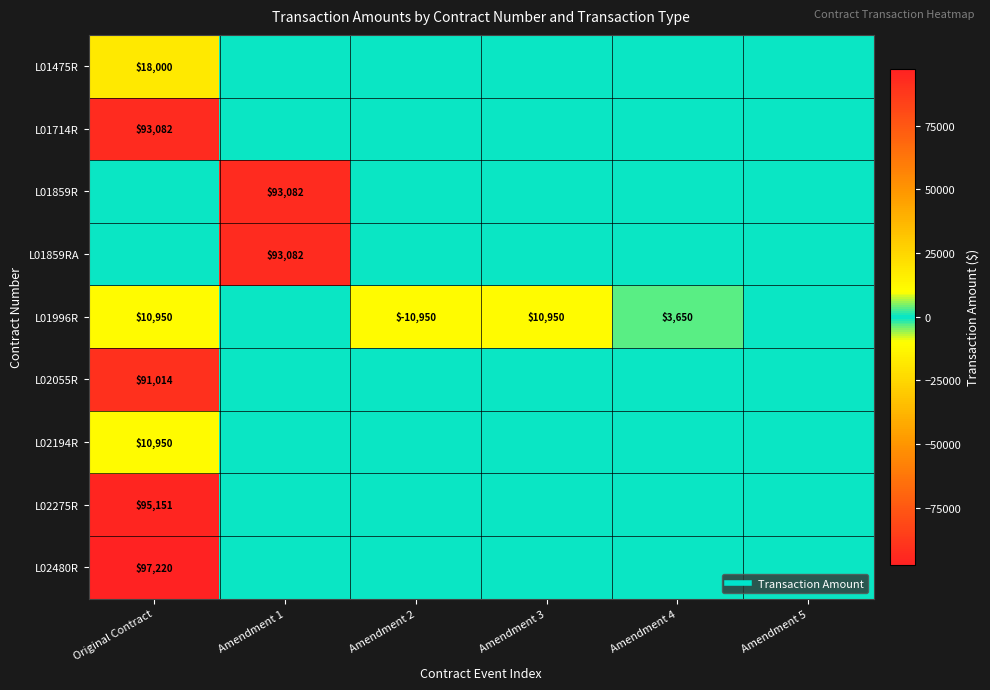

How many categories are shown in the chart?

6